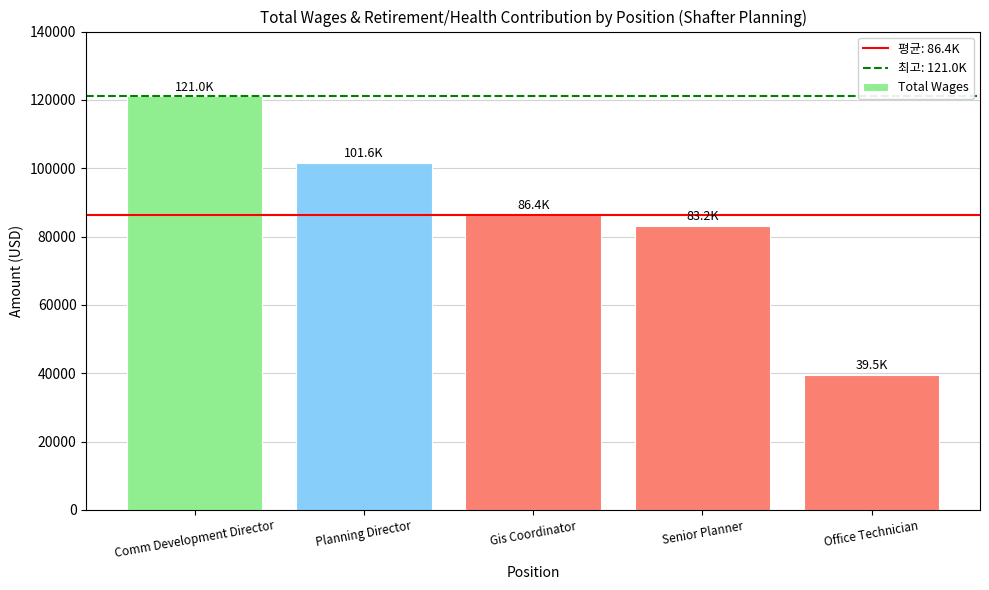

What is the label of the 2nd bar from the right?

Senior Planner